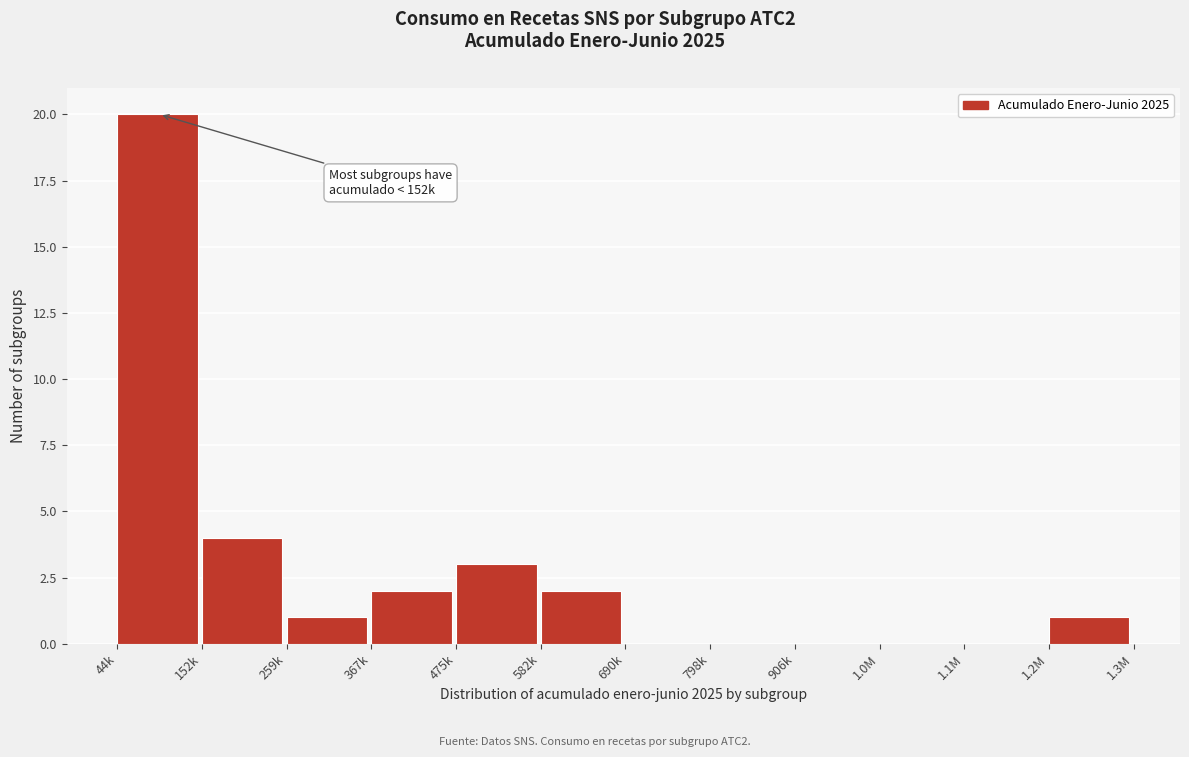

Reading left to right, list all the values displayed in this chart.

44k=20	152k=4	259k=1	367k=2	475k=3	582k=2	690k=0	798k=0	906k=0	1.0M=0	1.1M=0	1.2M=1